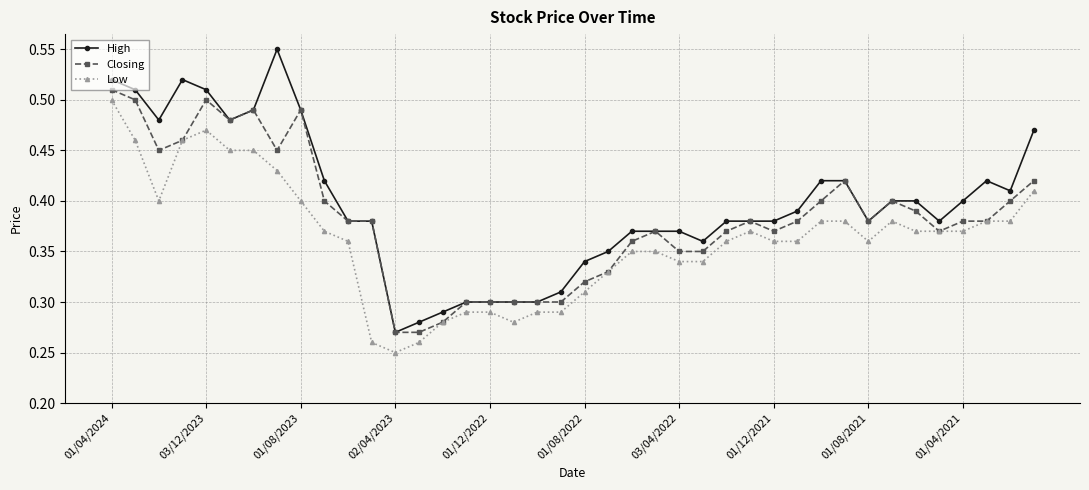

How many lines are shown in the chart?

3